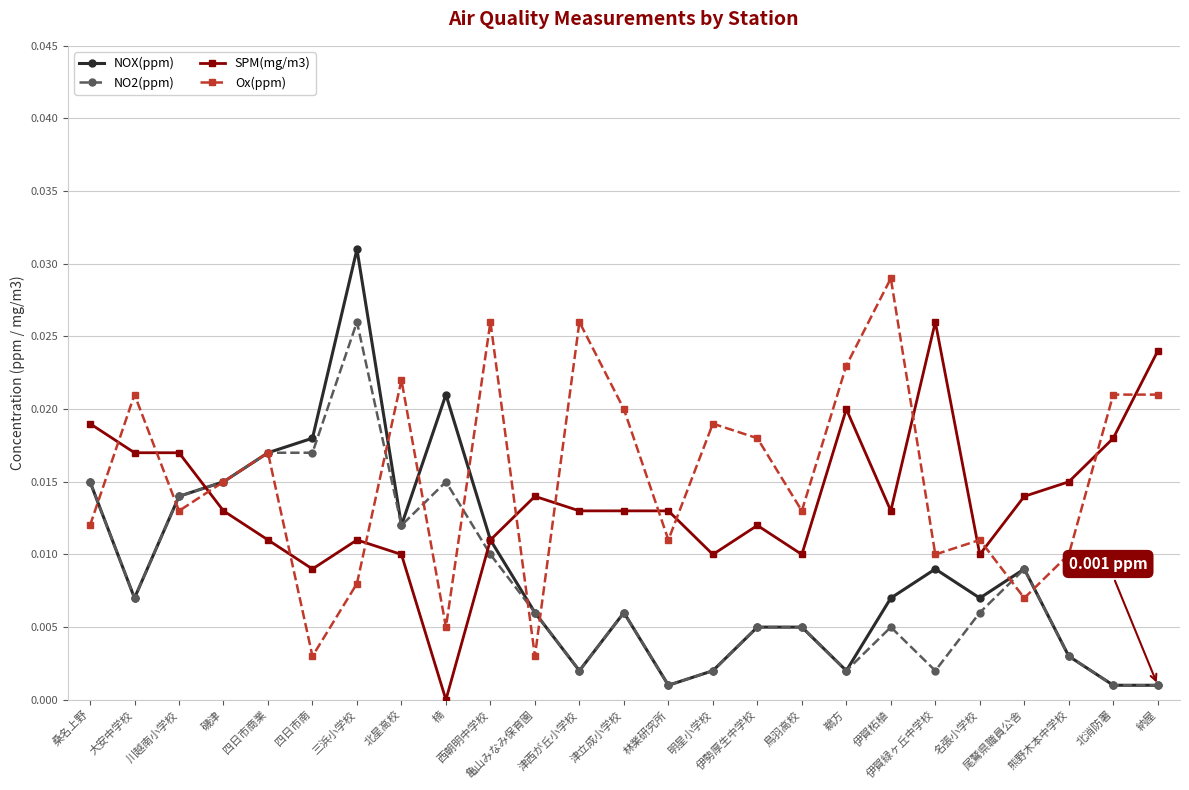

True or false: SPM(mg/m3) has more than 1 points higher than both neighbors.

True